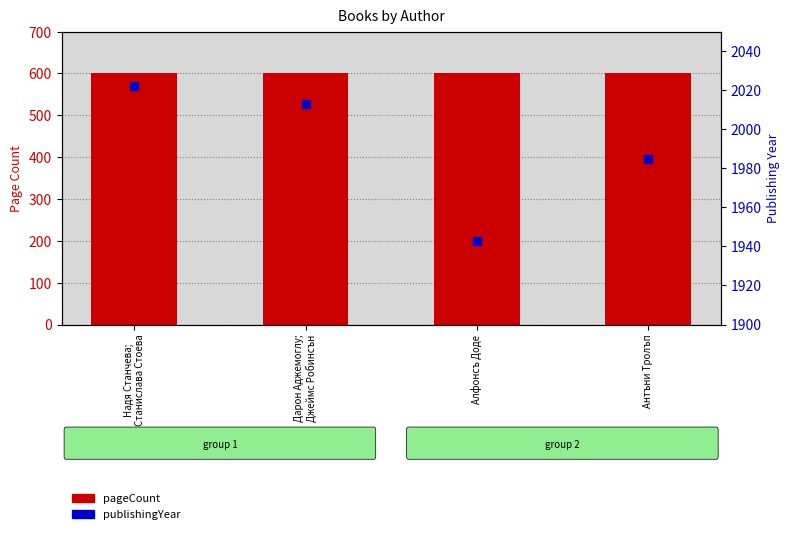

What are all the series names shown in the legend?

pageCount, publishingYear